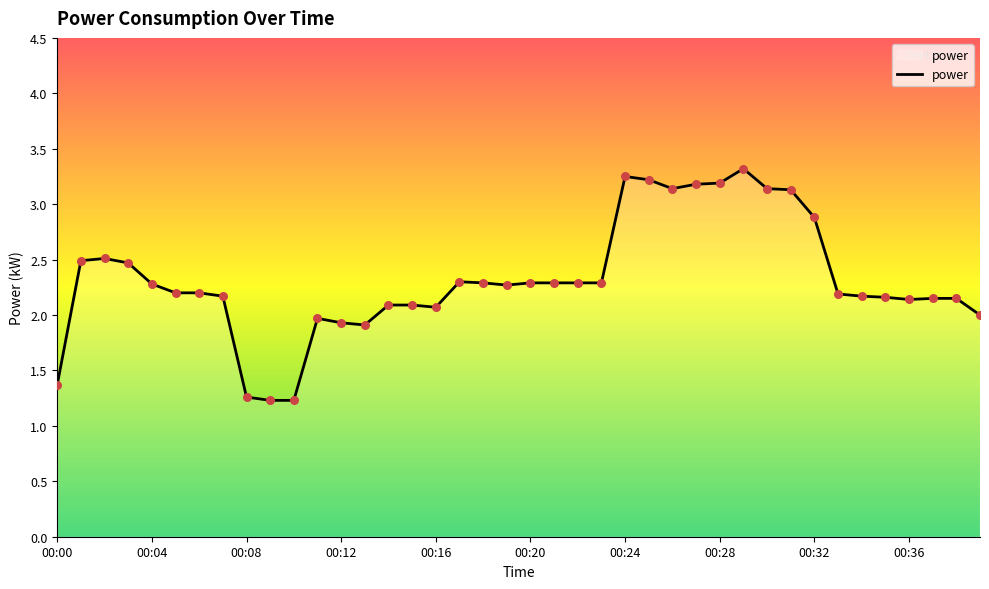

What is the greatest value displayed?

3.3